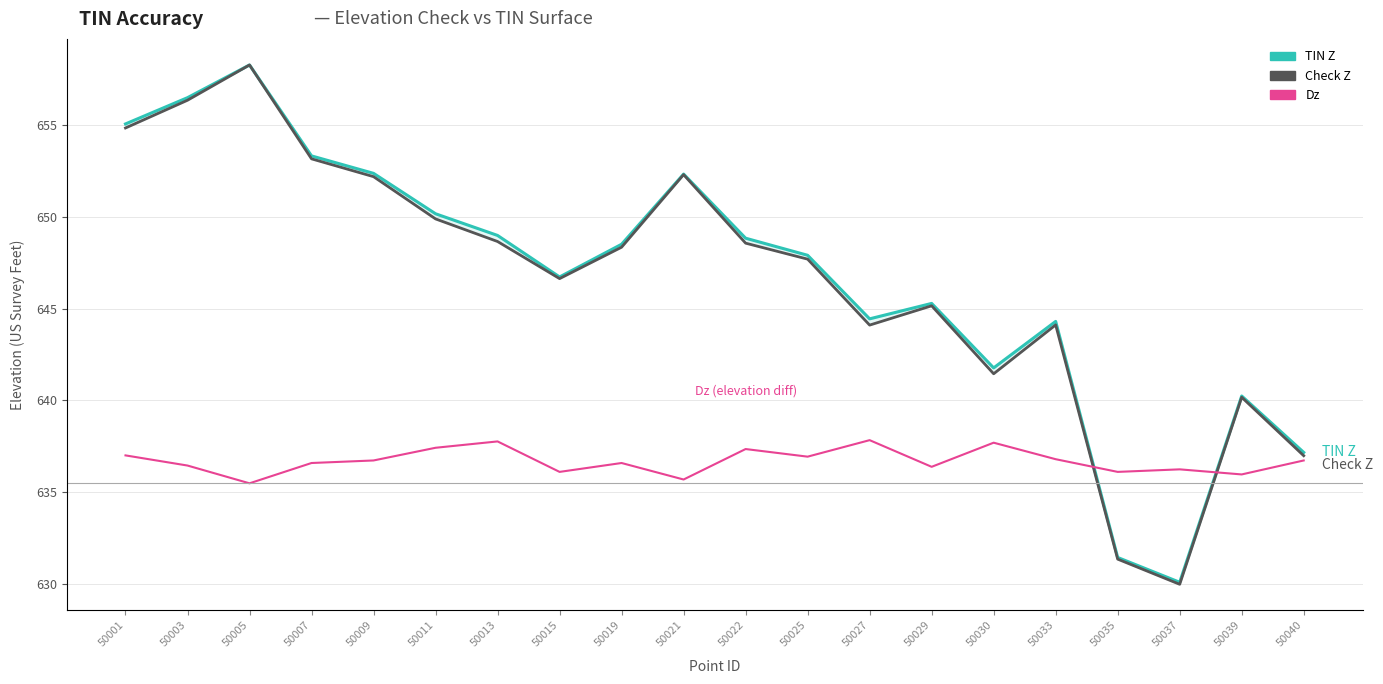

At which label does TIN Z first exceed 648?

50001